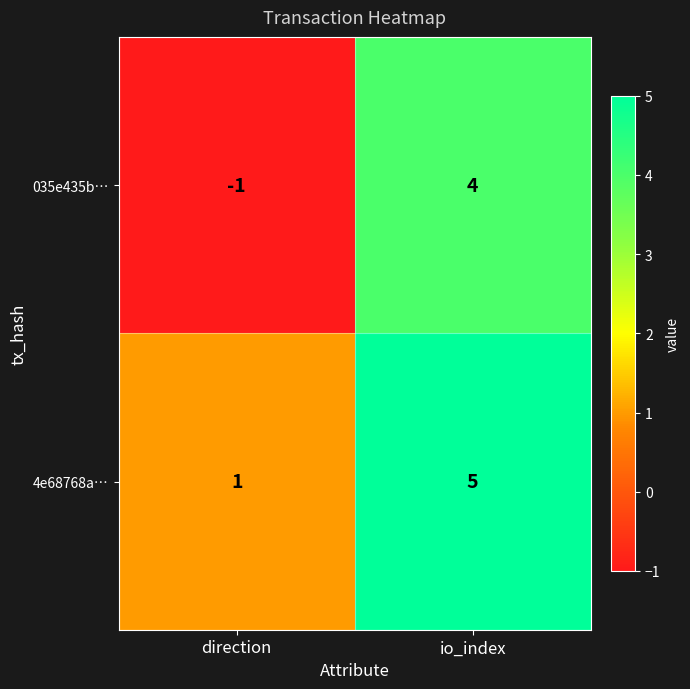

At how many categories does at least one series exceed 3?

1